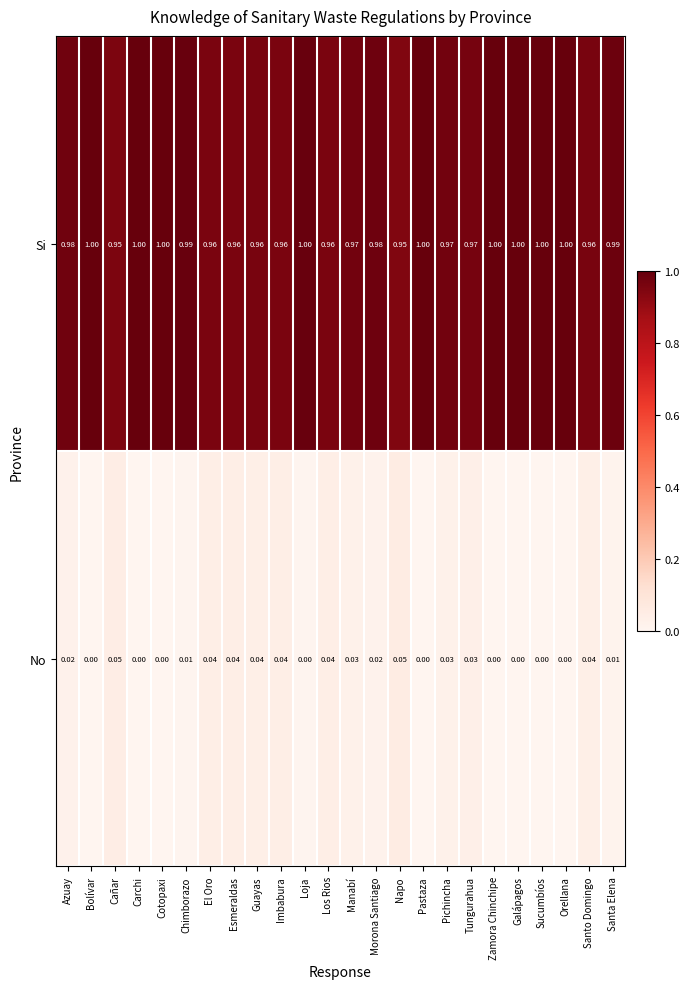

At Napo, list the series in order from smallest to largest.

No, Si